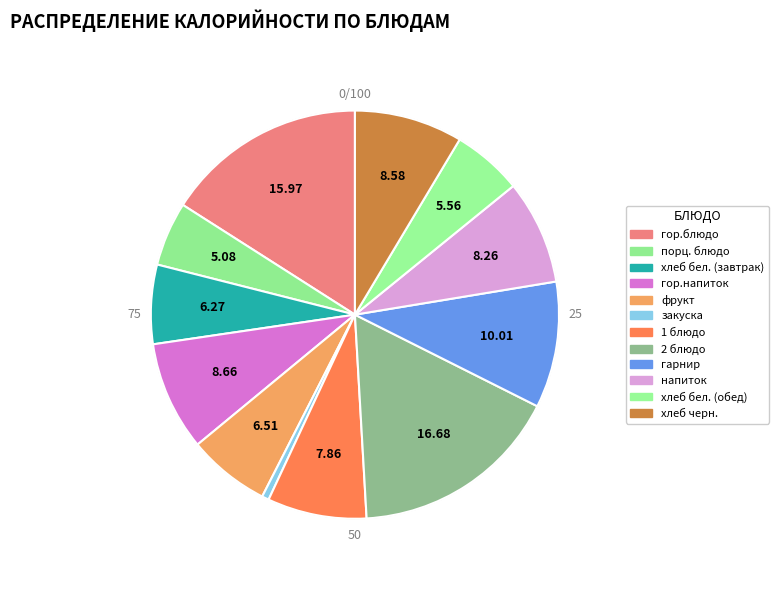

True or false: закуска accounts for 1% of the total.

True